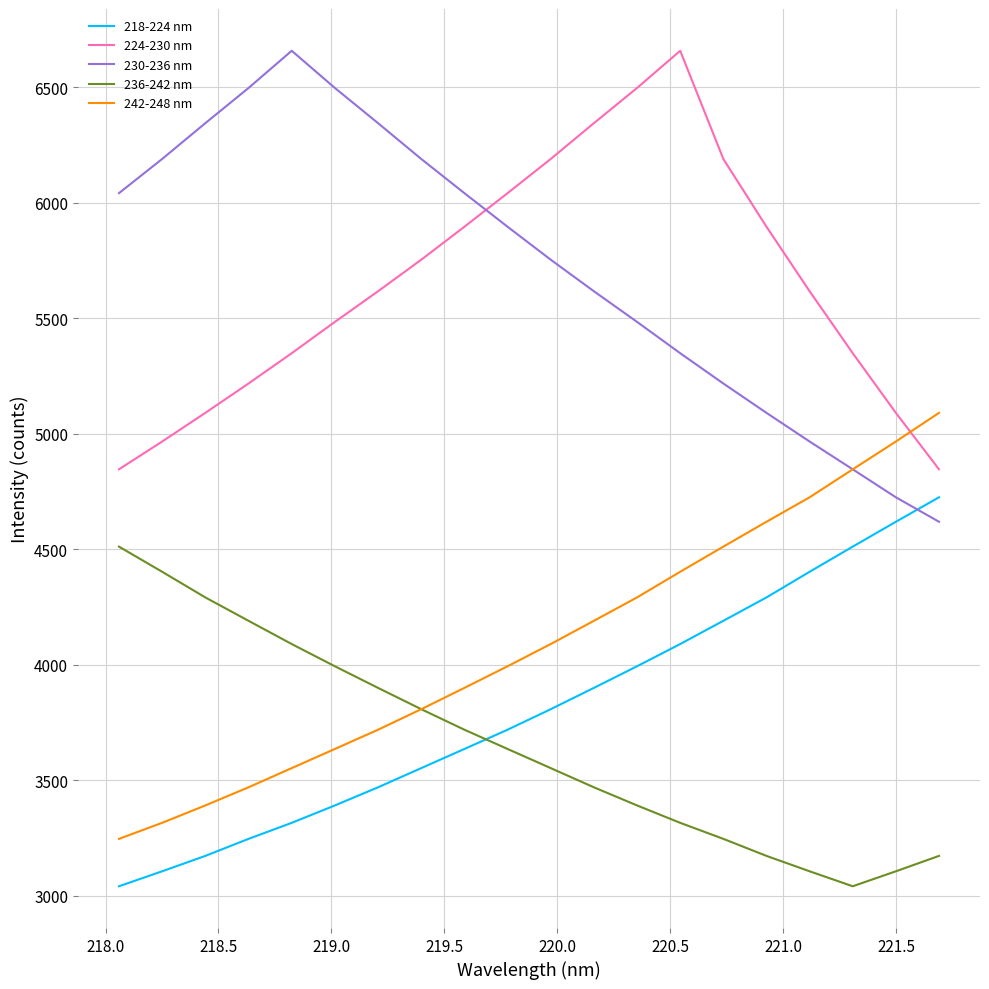

True or false: 230-236 nm and 218-224 nm cross at least once.

True